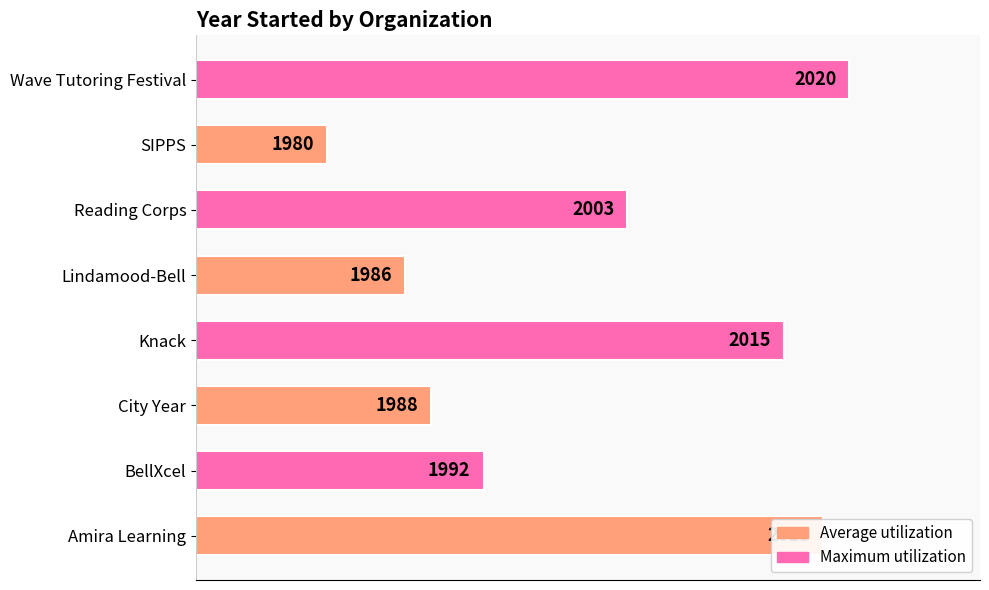

What is the change in value from BellXcel to SIPPS?

-12